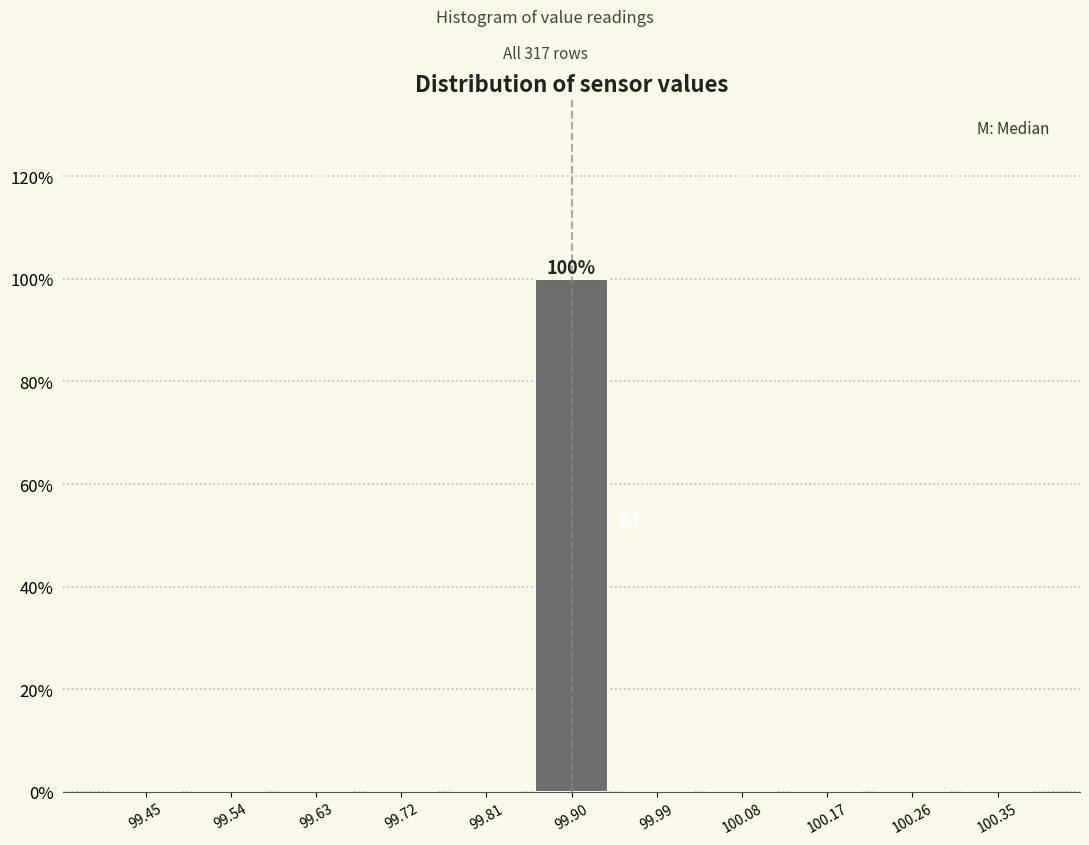

Which range on the x-axis has the tallest bar?

99.85 to 99.95